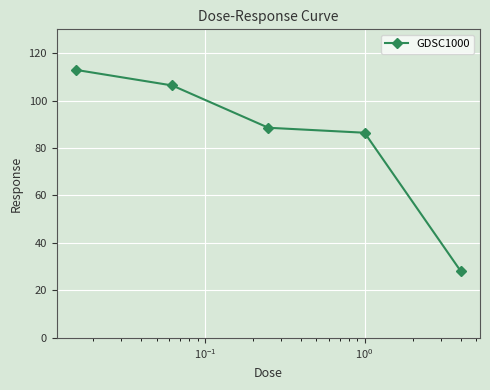

How many data points are above 88?

3